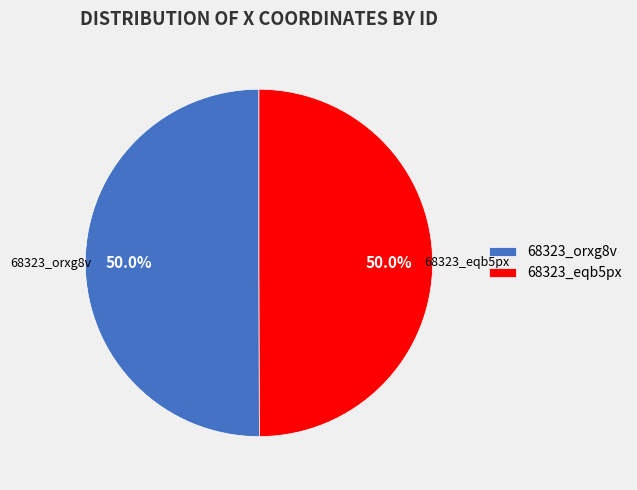

Do 68323_eqb5px and 68323_orxg8v together represent more than half of the pie?

Yes